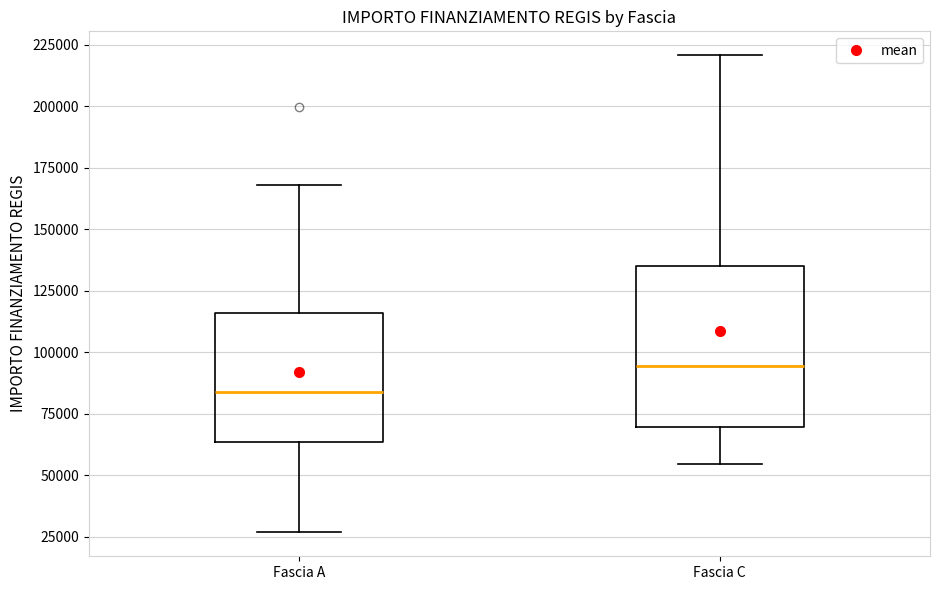

Which box has the highest median line?

Fascia C